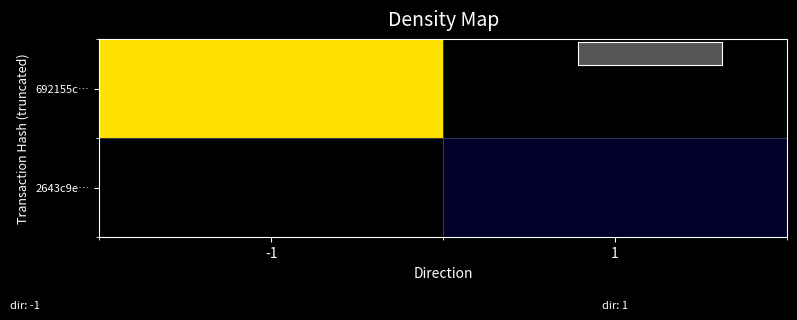

Which category has the highest value across all series?

-1